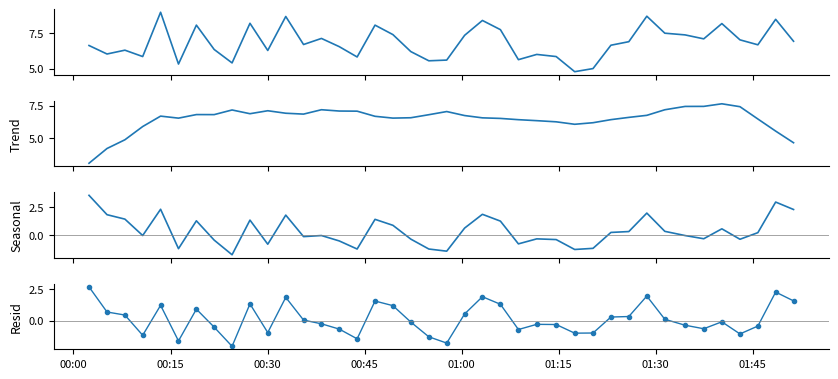

True or false: Seasonal and P1 intersect in this chart.

False